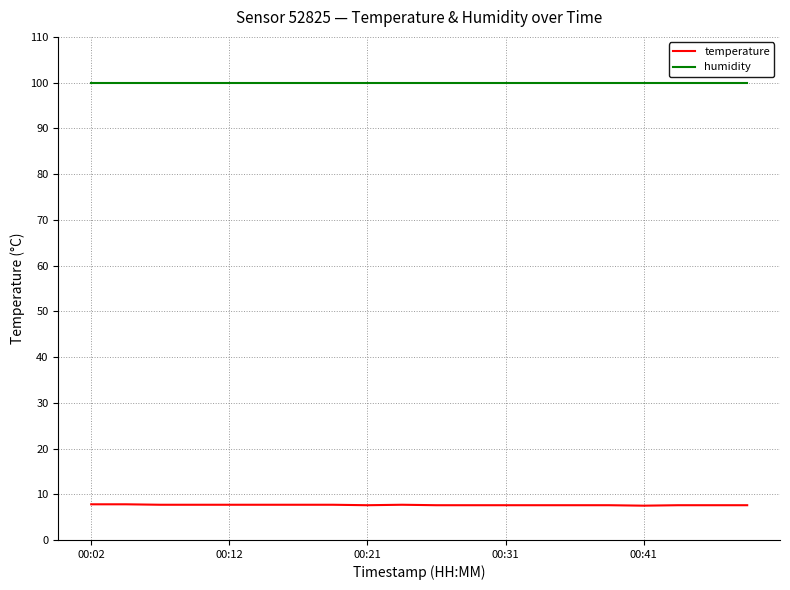

True or false: temperature and humidity intersect in this chart.

False